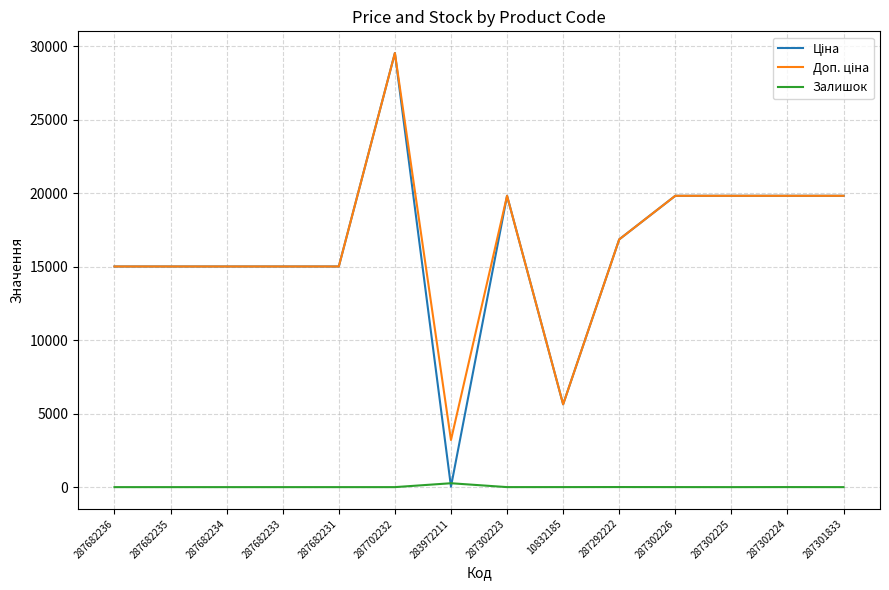

What position from the right is 287292222?

5